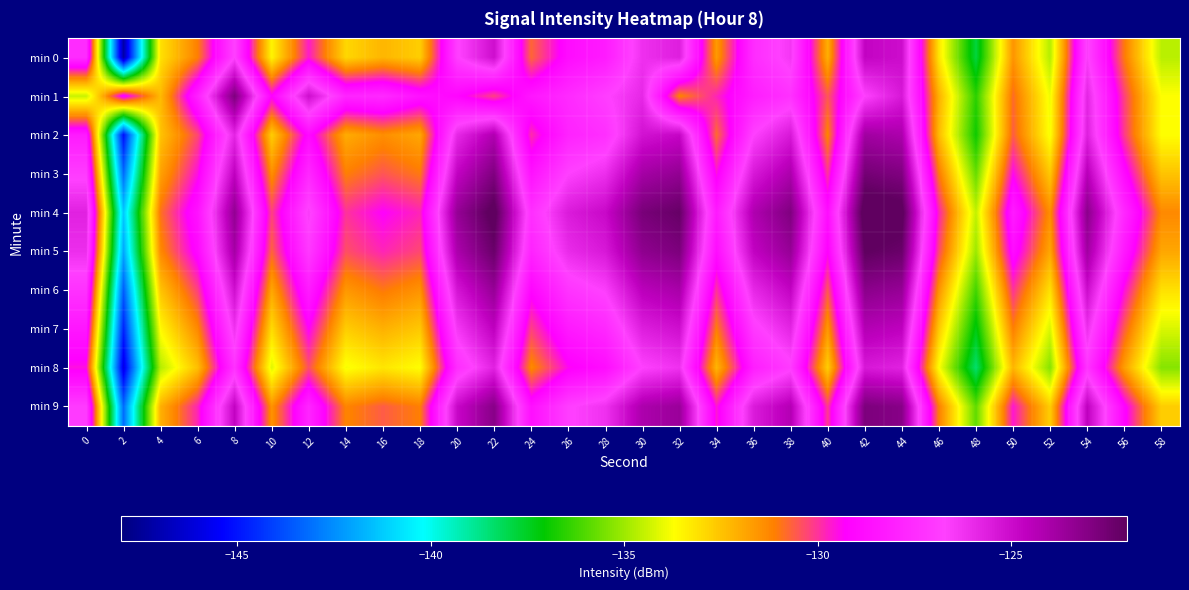

What is the total value across all series at 38?

-1251.2